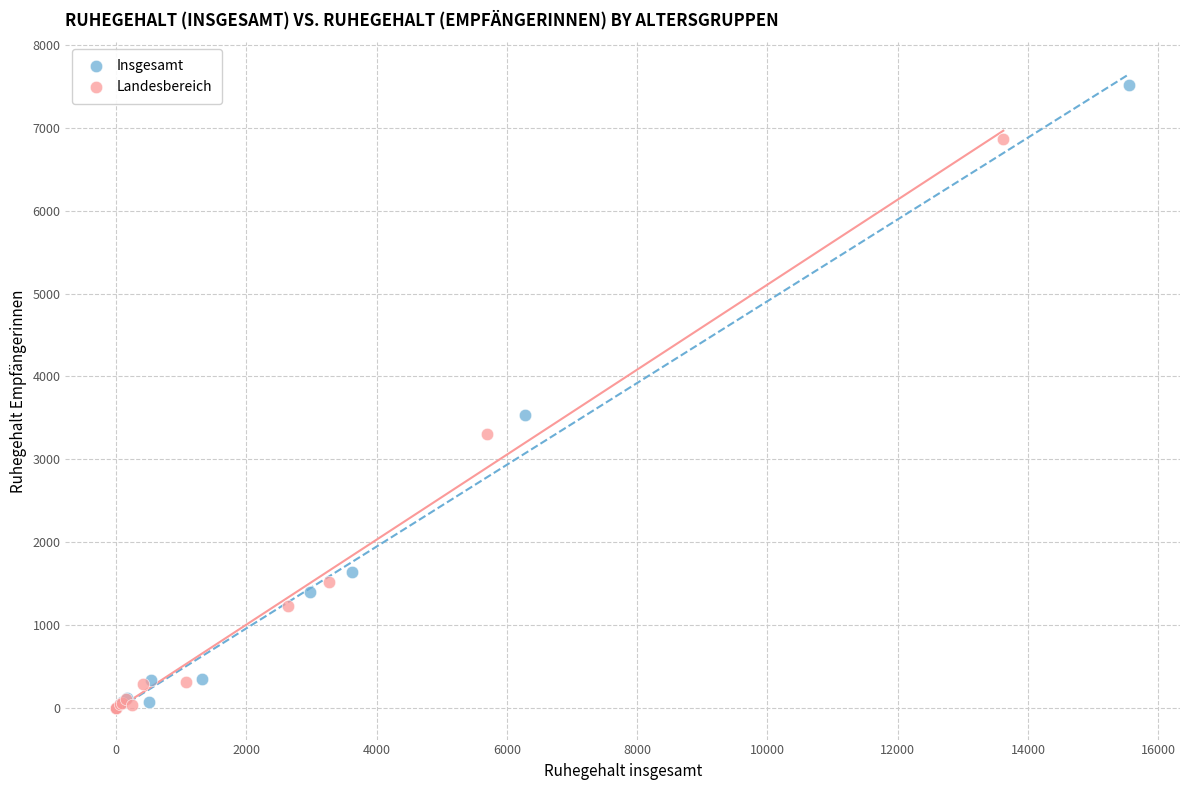

What are all the series names shown in the legend?

Insgesamt, Landesbereich